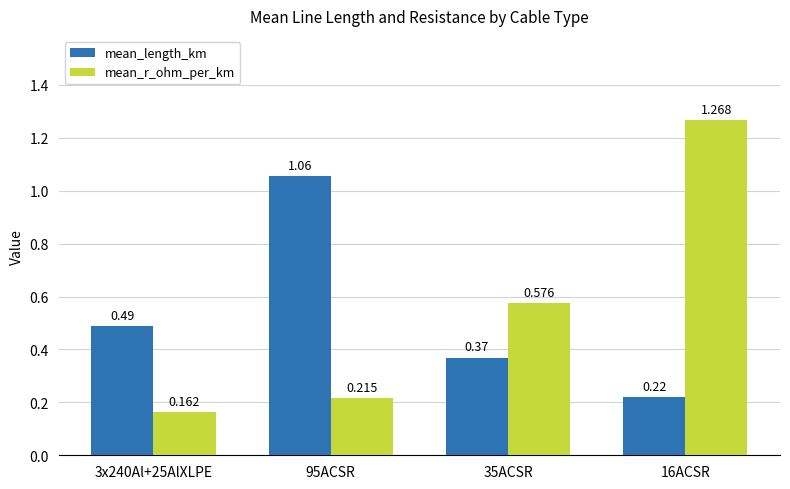

List the labels in order of mean_r_ohm_per_km value, largest first.

16ACSR, 35ACSR, 95ACSR, 3x240Al+25AlXLPE